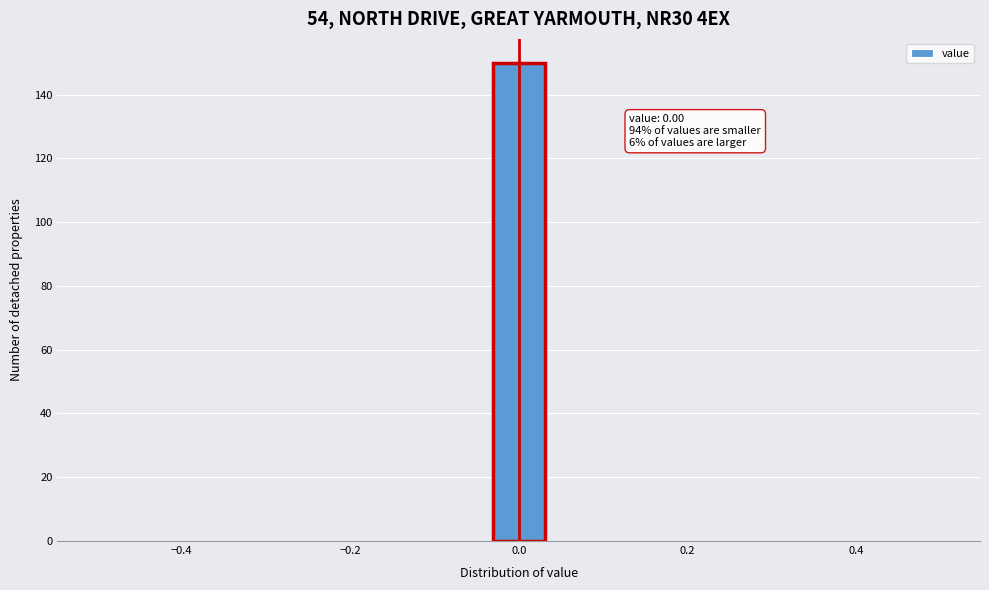

Around what value on the x-axis is the tallest bar? Give the approximate position of its centre, as read against the axis.

0.00